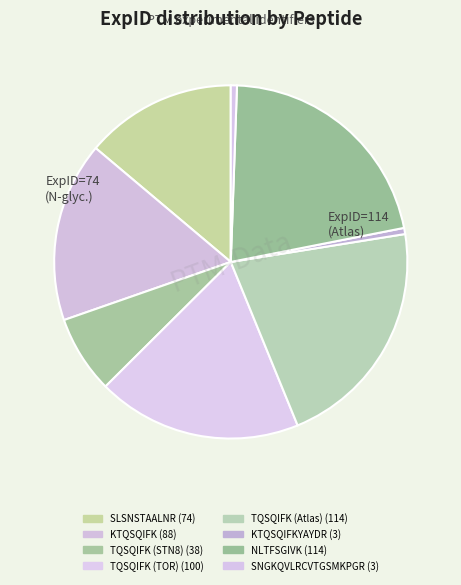

How many segments does this pie chart have?

8